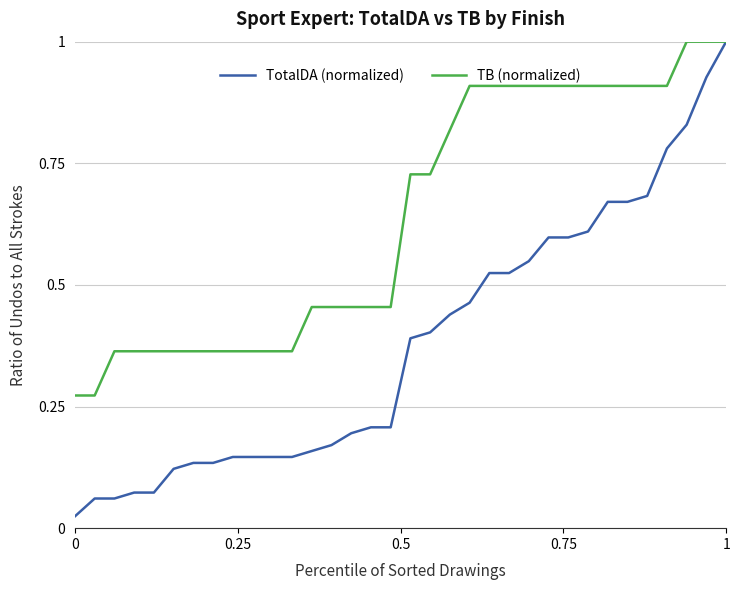

Does the chart have visible grid lines?

Yes